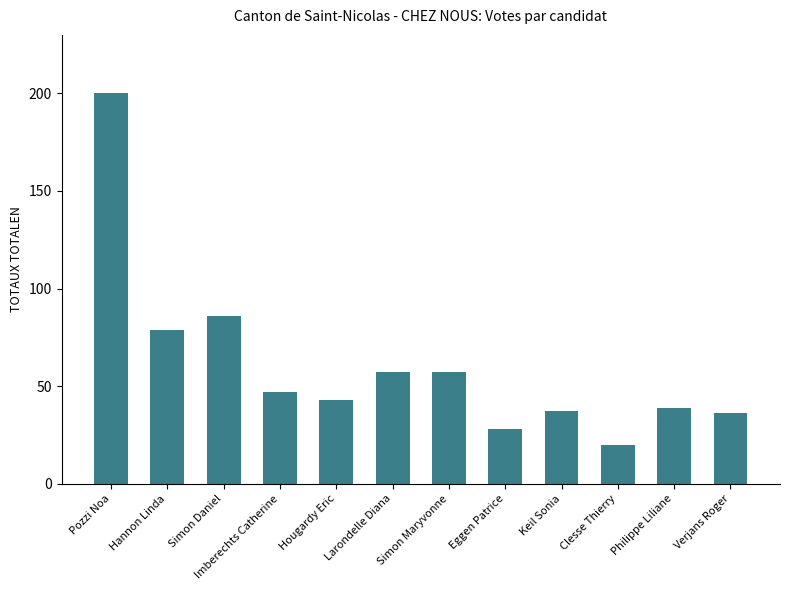

Reading left to right, transcribe all the data shown in this chart.

200	79	86	47	43	57	57	28	37	20	39	36